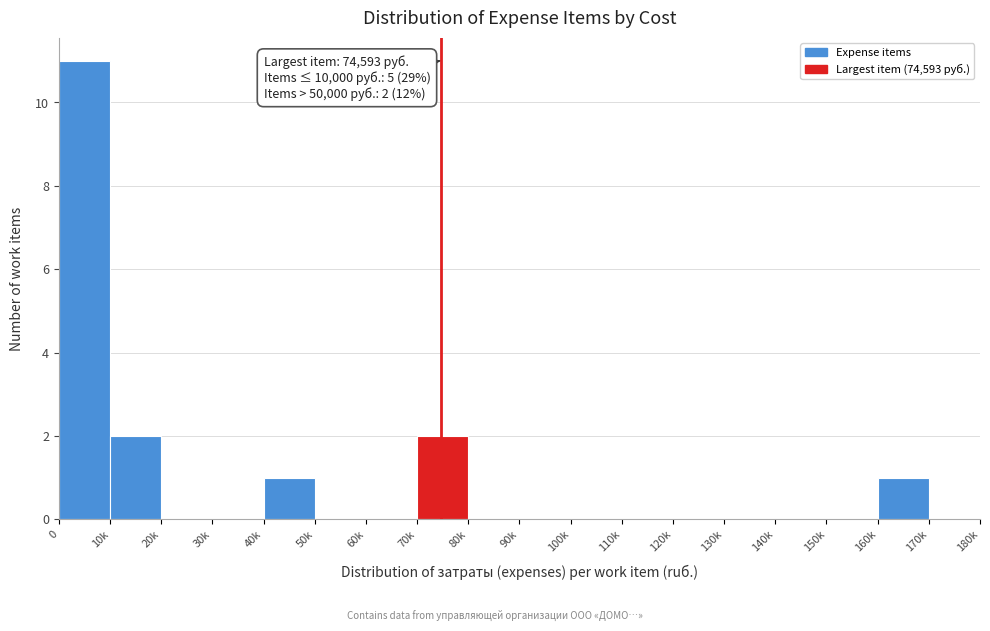

Reading right to left, extract all data points from this chart.

170k=0	160k=1	150k=0	140k=0	130k=0	120k=0	110k=0	100k=0	90k=0	80k=0	70k=2	60k=0	50k=0	40k=1	30k=0	20k=0	10k=2	0=11